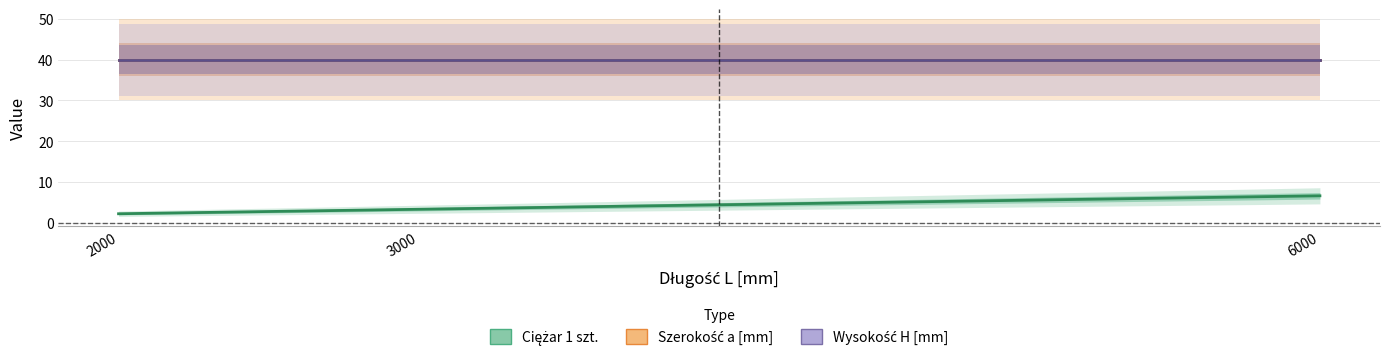

How many data points in Ciężar 1 szt. are less than 3?

1